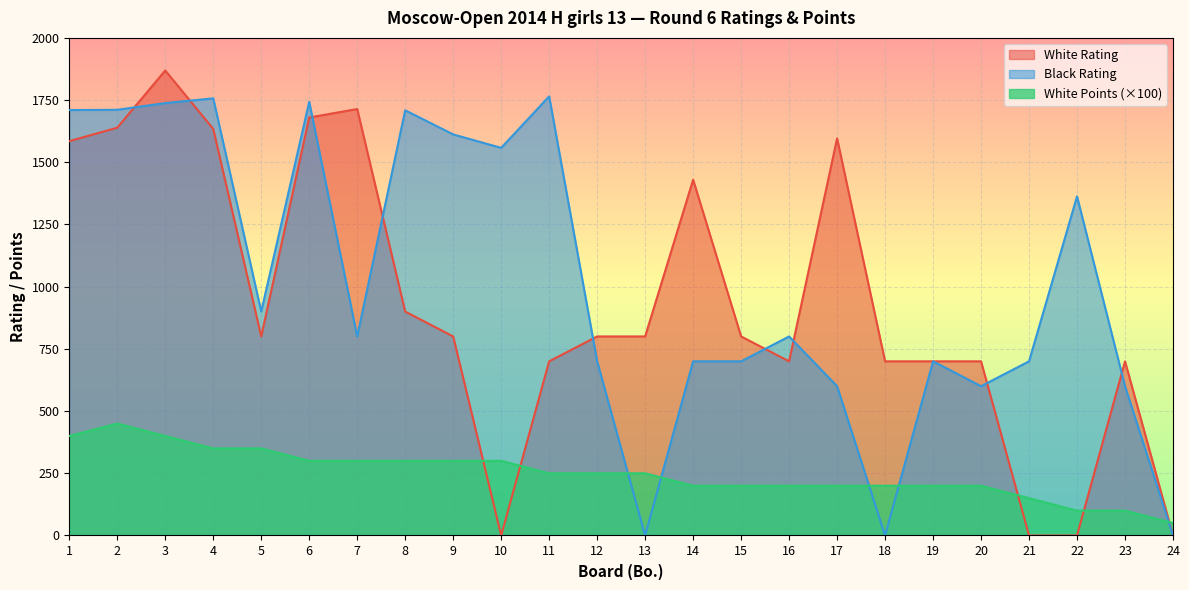

How many interior local peaks does the White Rating series have?

5